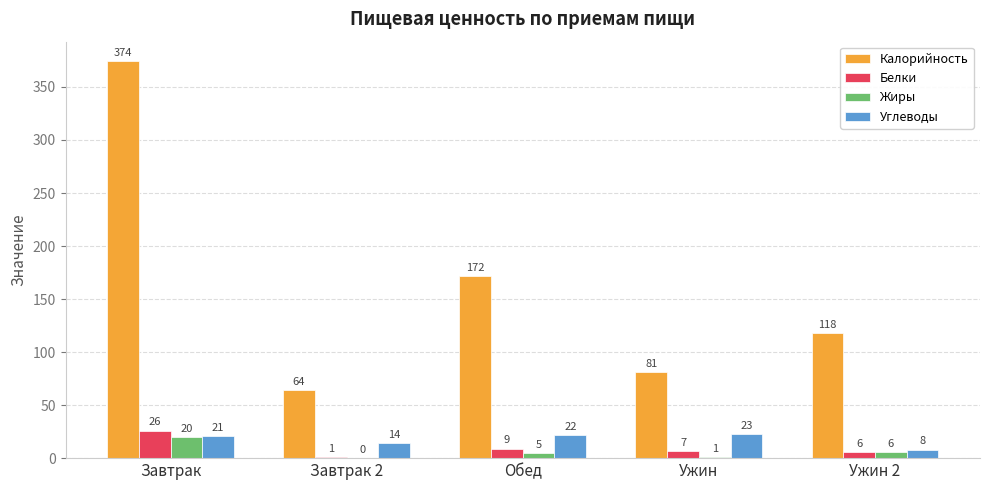

Count the number of data series in this chart.

4